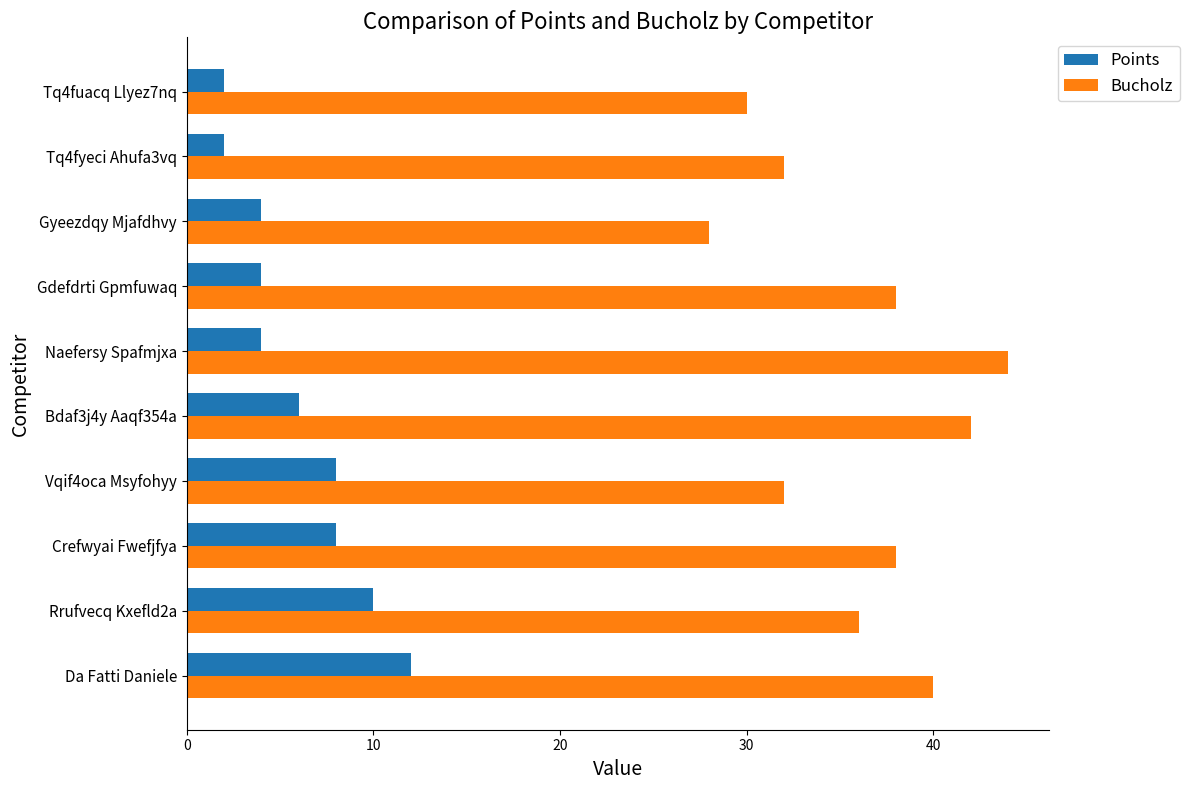

Rank the series by their maximum value, from lowest to highest.

Points, Bucholz